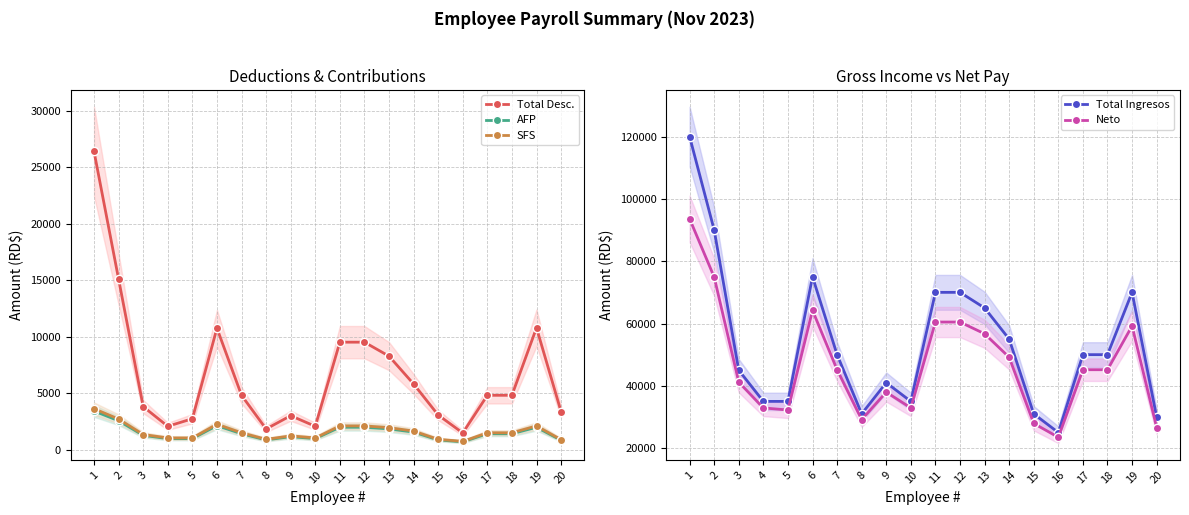

What is the difference between the Total Ingresos values at 17 and 1?

70000.0